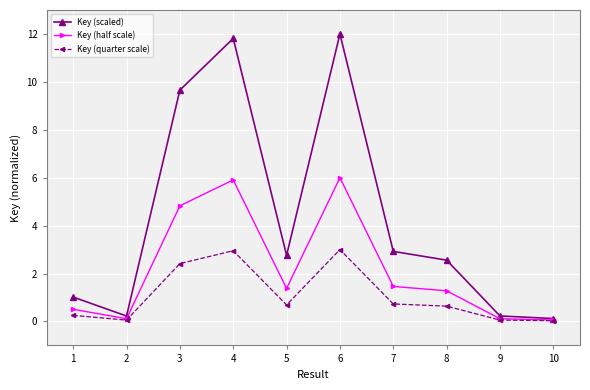

Where is the first local minimum for Key (scaled)?

2